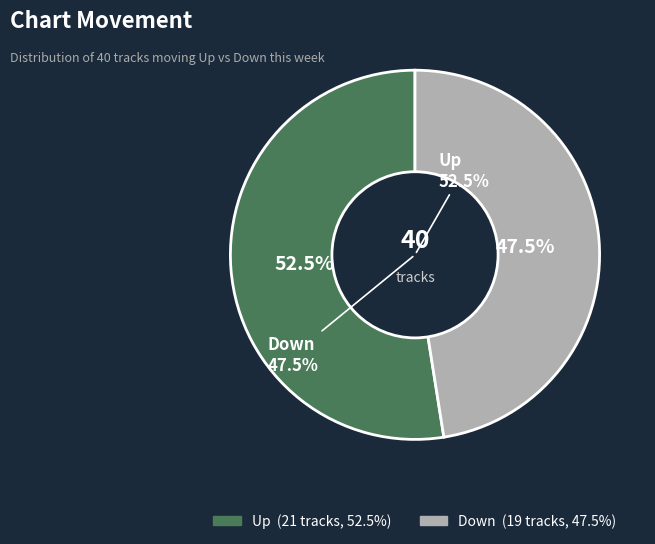

What is the majority slice?

up